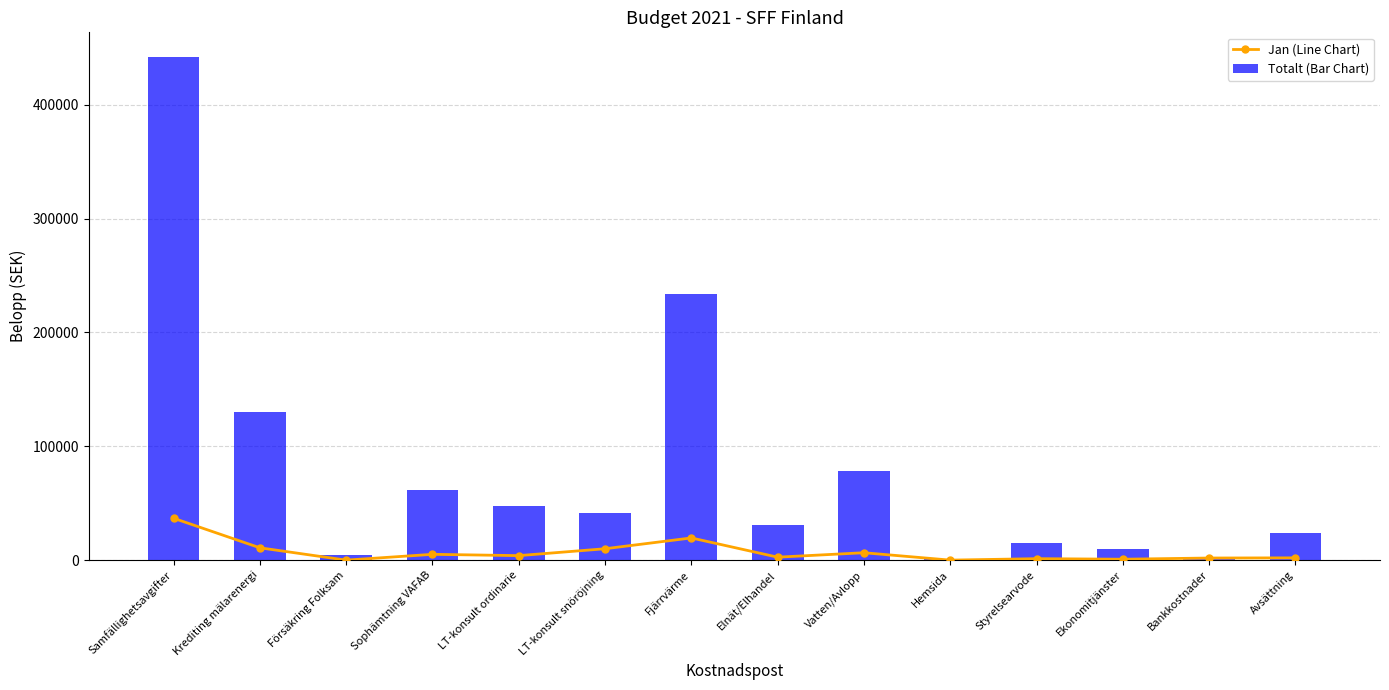

Where is Totalt (Bar Chart) nearest to the value 221343?

Fjärrvärme